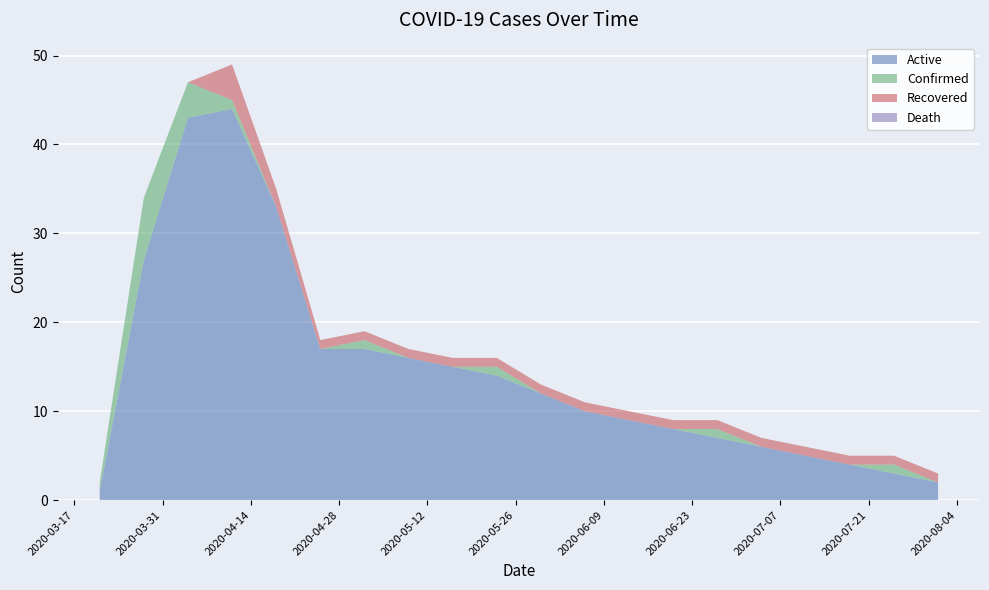

True or false: Recovered and Death intersect in this chart.

False